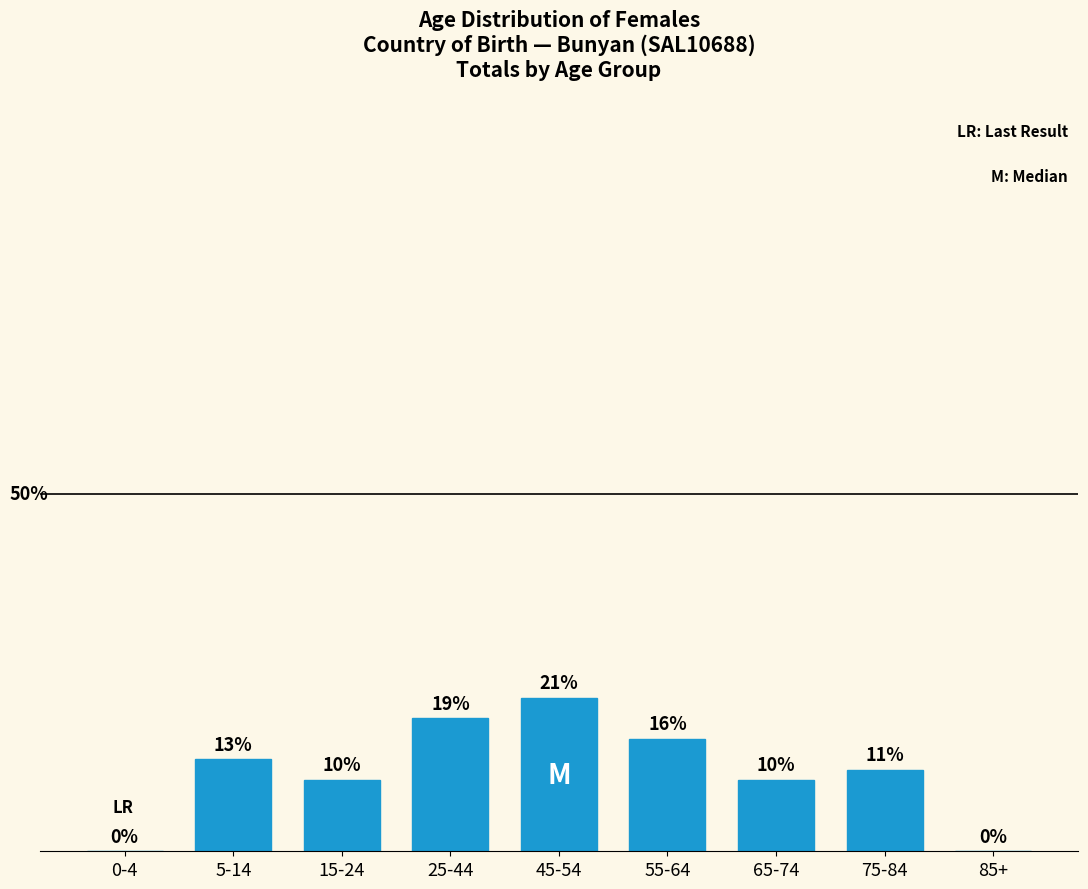

Are the bars horizontal?

No